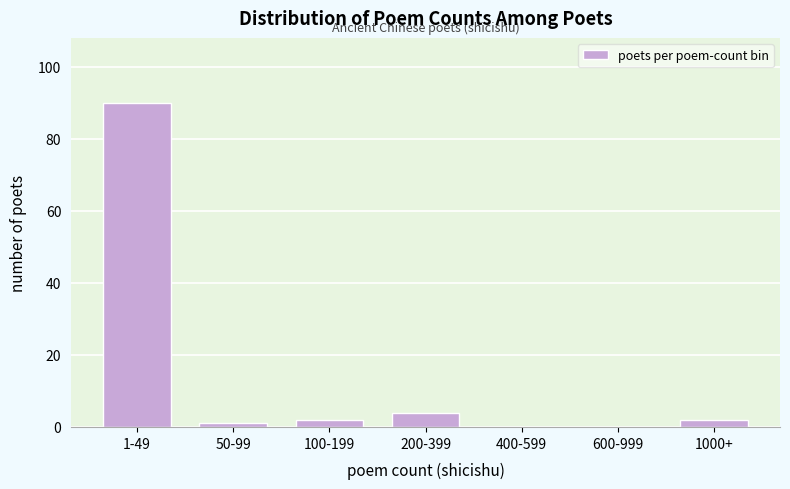

Reading left to right, list all the values displayed in this chart.

1-49=90	50-99=1	100-199=2	200-399=4	400-599=0	600-999=0	1000+=2